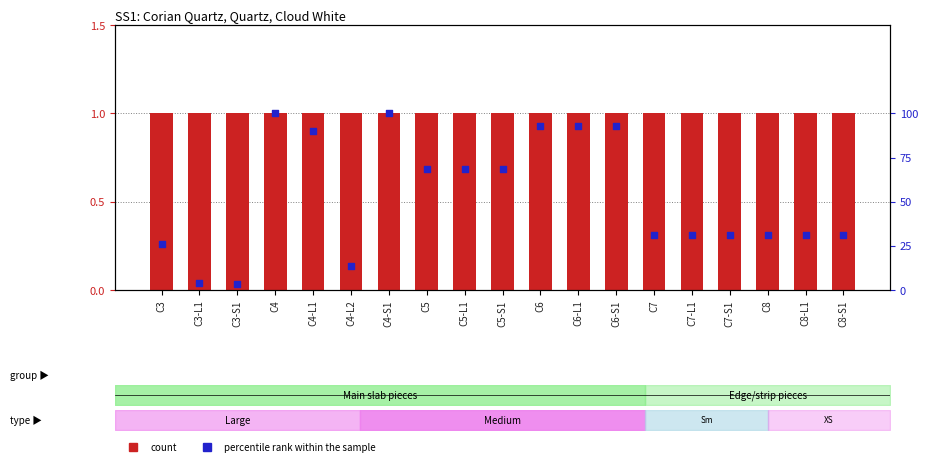

At how many categories does at least one series exceed 84?

6